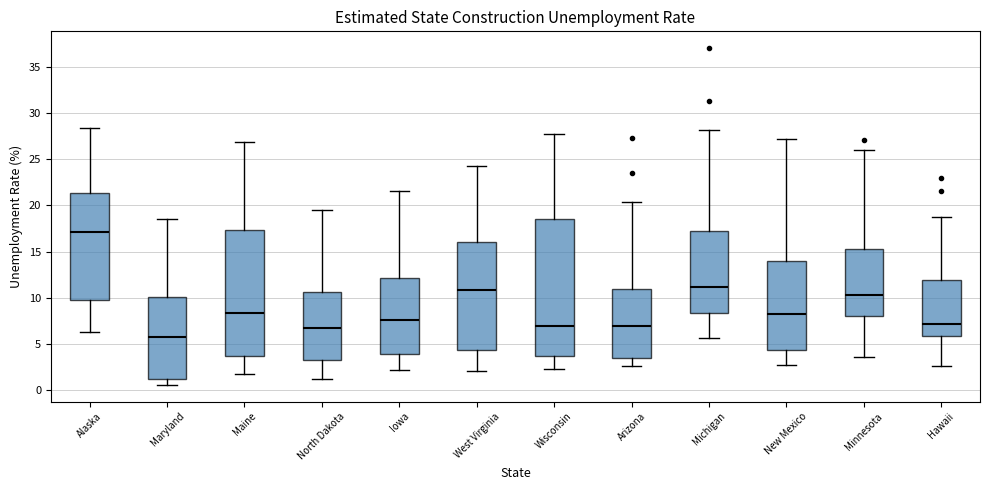

Comparing the boxes themselves (not the whiskers), which one is the tallest?

Wisconsin